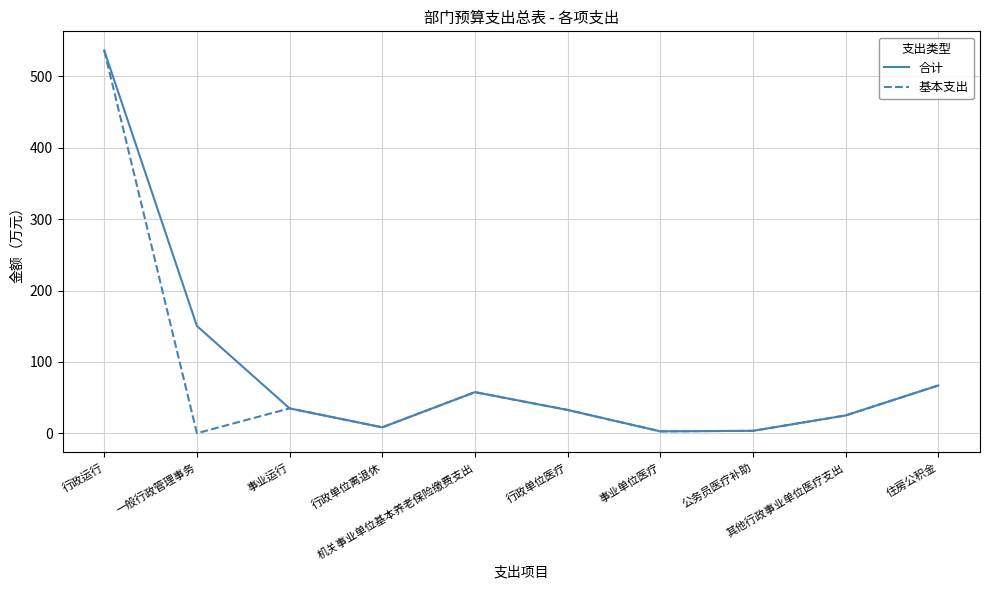

What is the maximum value shown in the chart?

536.4